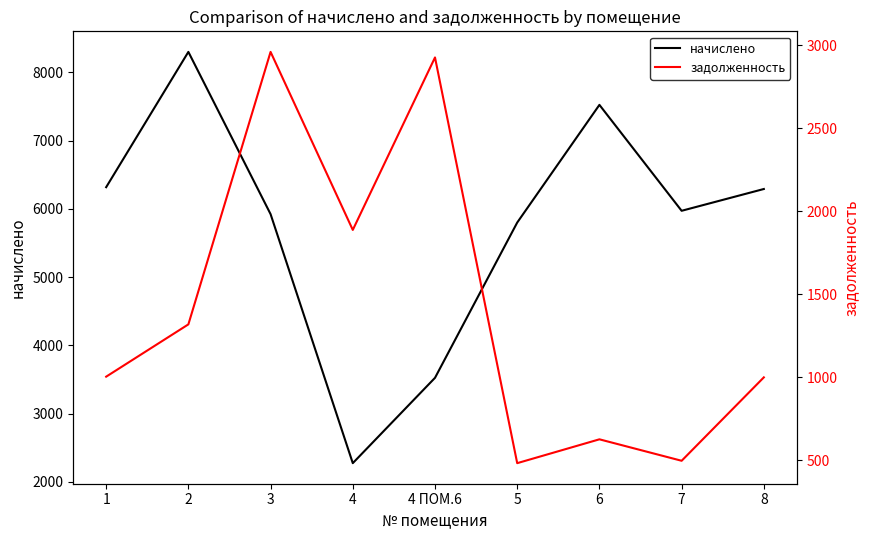

What is the minimum value shown in the chart?

483.2